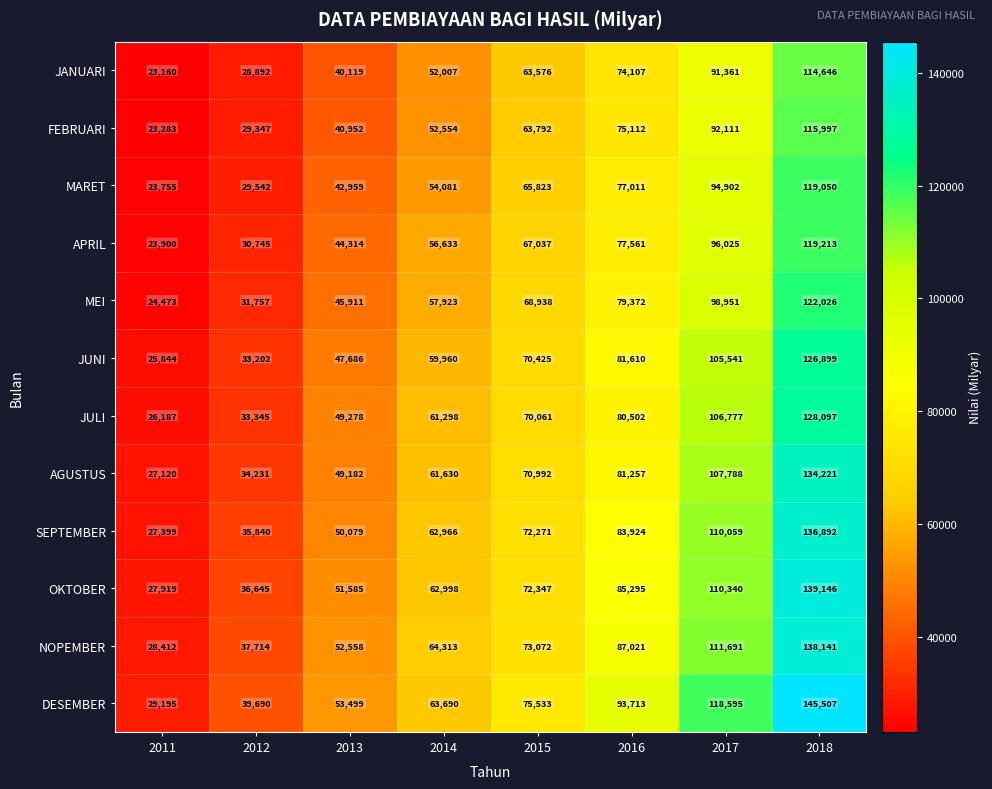

True or false: JULI has a value of 106777 at 2017.

True